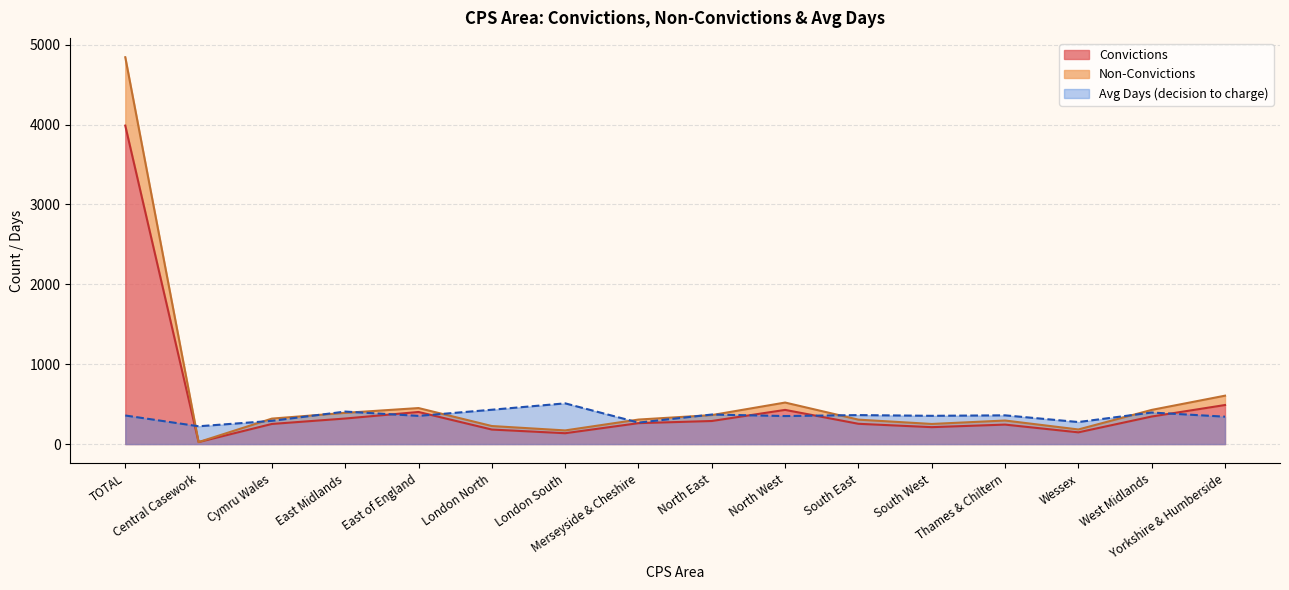

True or false: Avg Days has more than 1 interior local peaks.

True